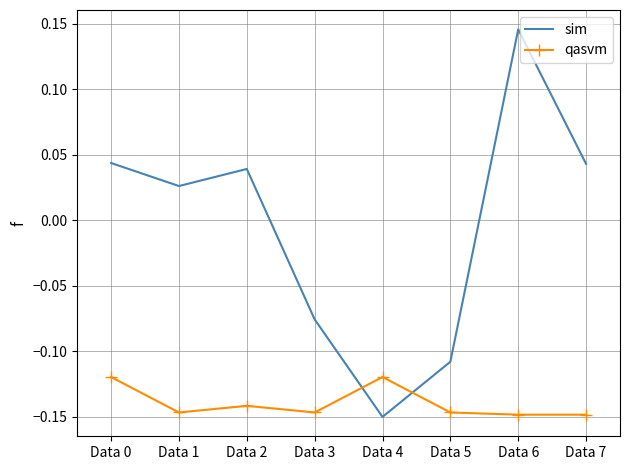

Which category has the highest value in the sim series?

Data 6